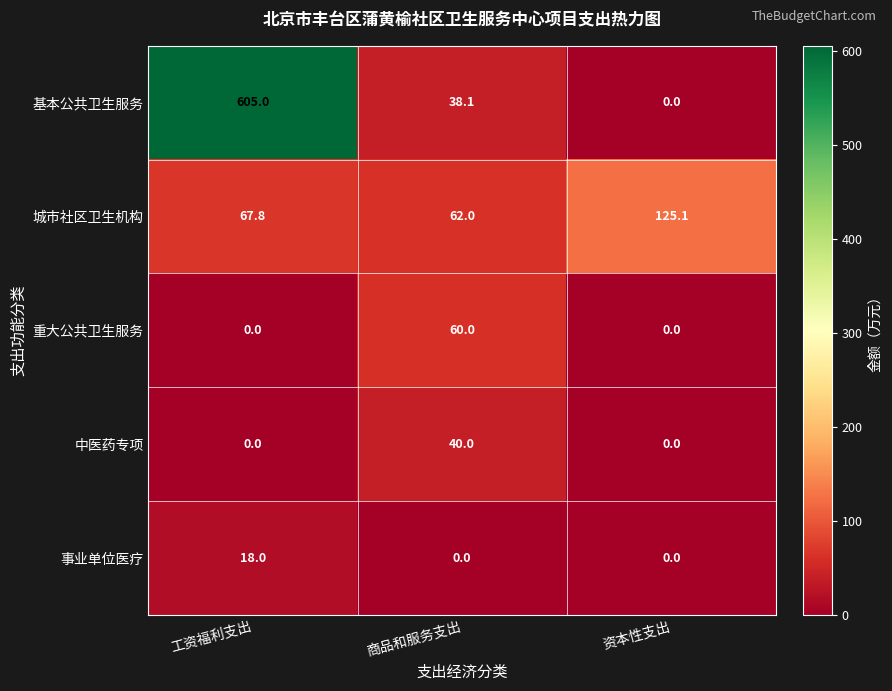

At 商品和服务支出, list the series in order from smallest to largest.

事业单位医疗, 基本公共卫生服务, 中医药专项, 重大公共卫生服务, 城市社区卫生机构